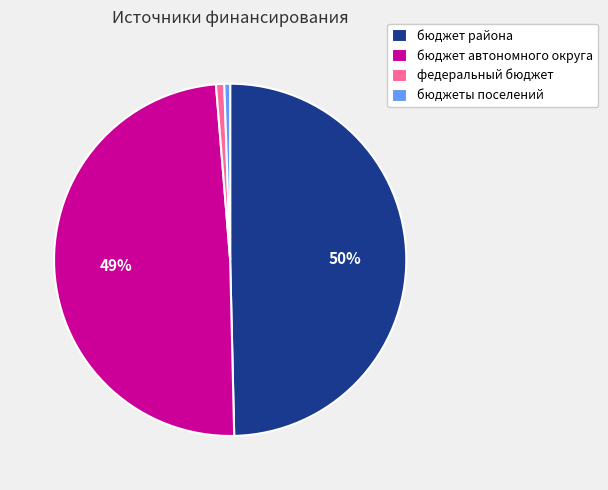

Is there any slice that represents more than half of the pie?

No